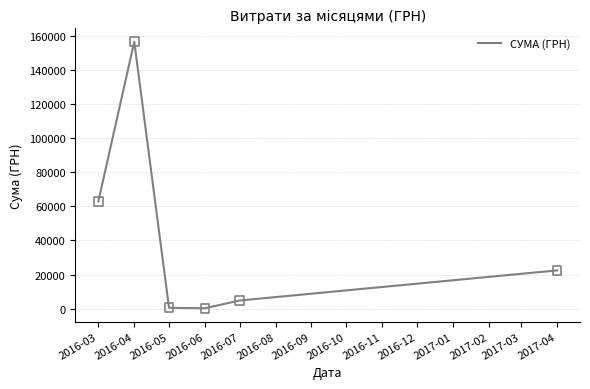

What is the change in value from 2016-04 to 2017-04?

-134107.2